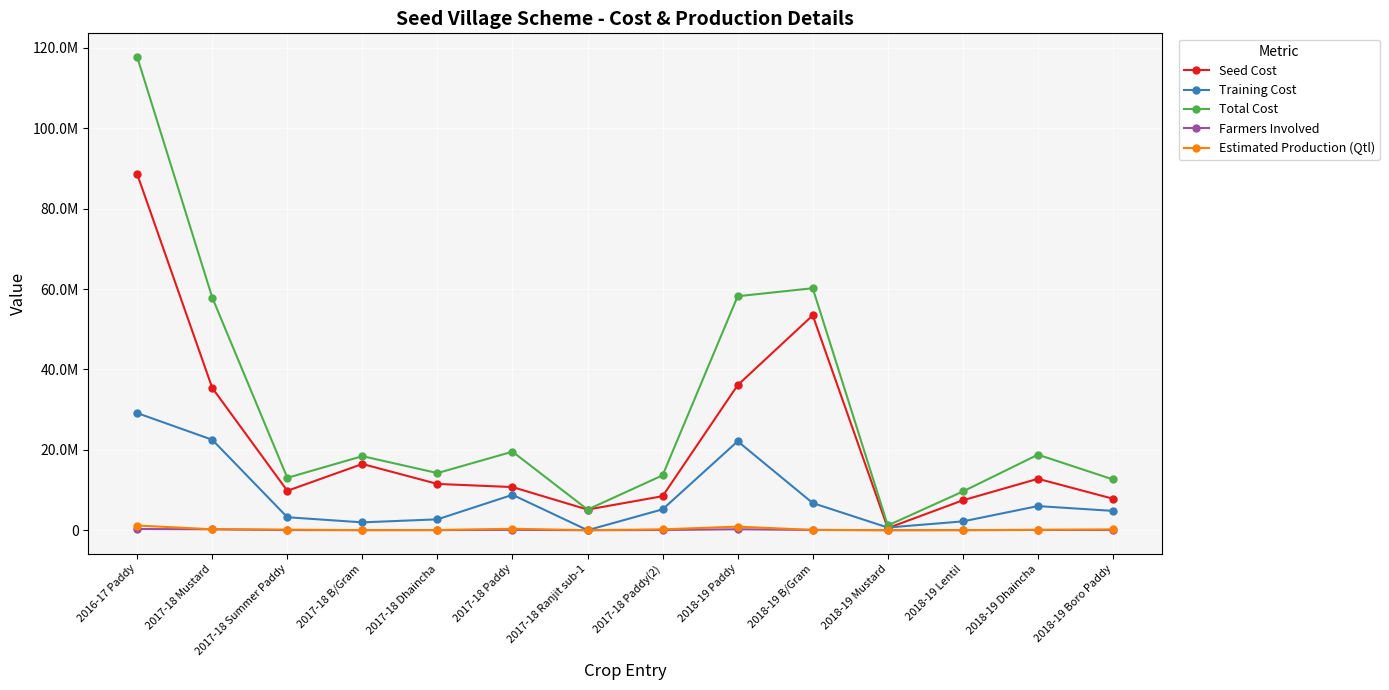

True or false: Estimated Production (Qtl) and Total Cost intersect in this chart.

False